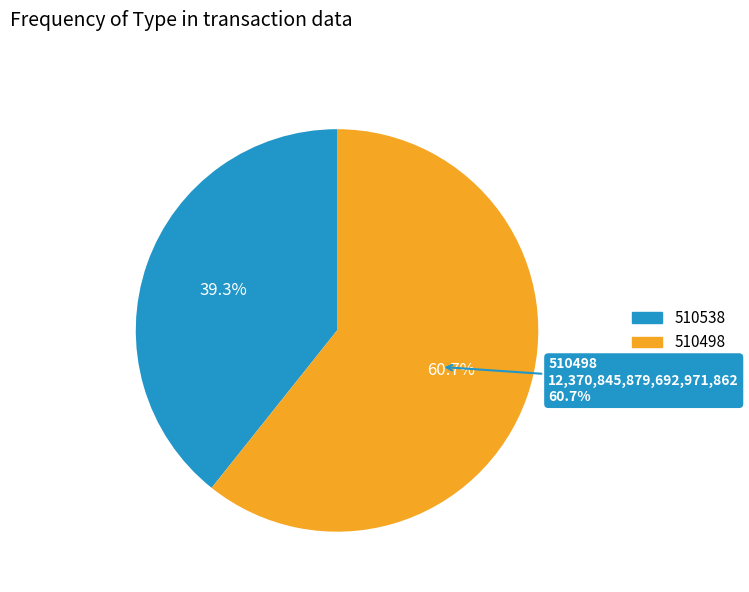

Is there a majority slice in this chart?

Yes